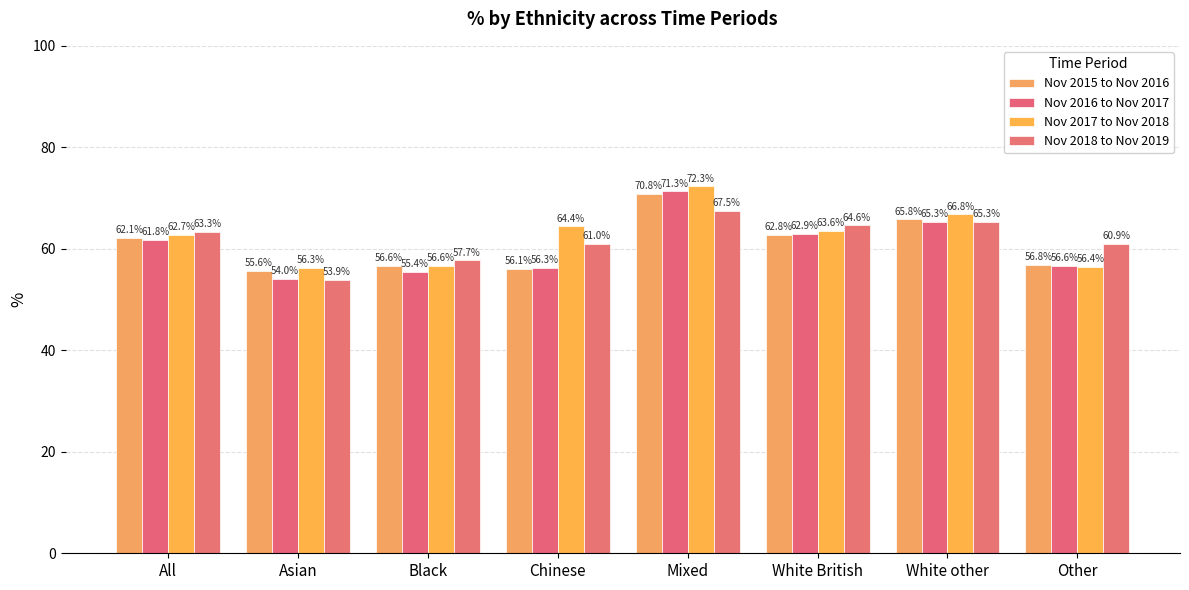

Which series has the largest total across all categories?

Nov 2017 to Nov 2018